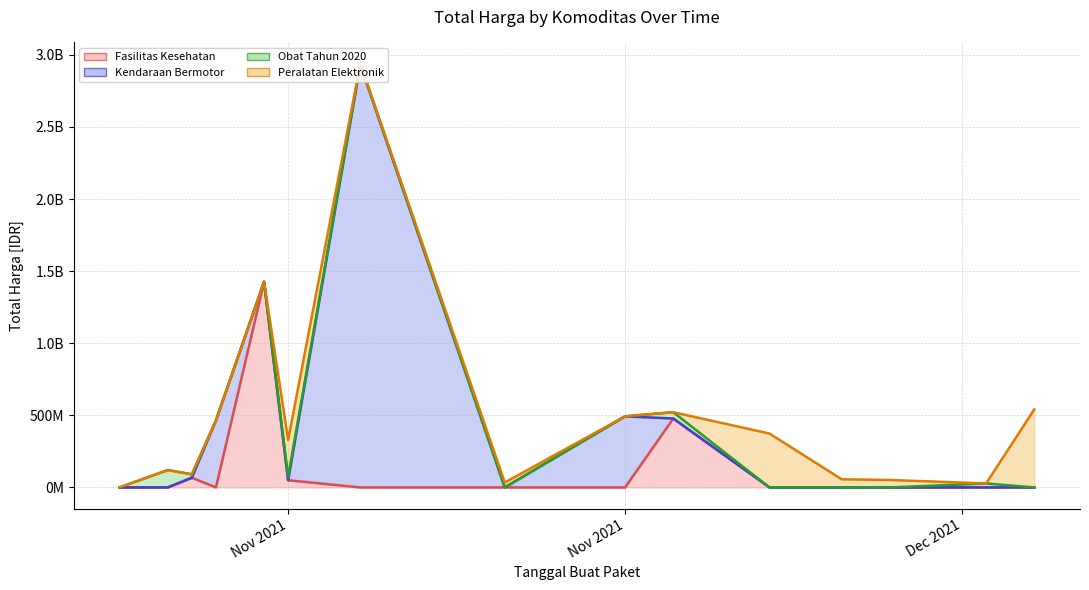

True or false: Kendaraan Bermotor (line) has more than 0 points higher than both neighbors.

True